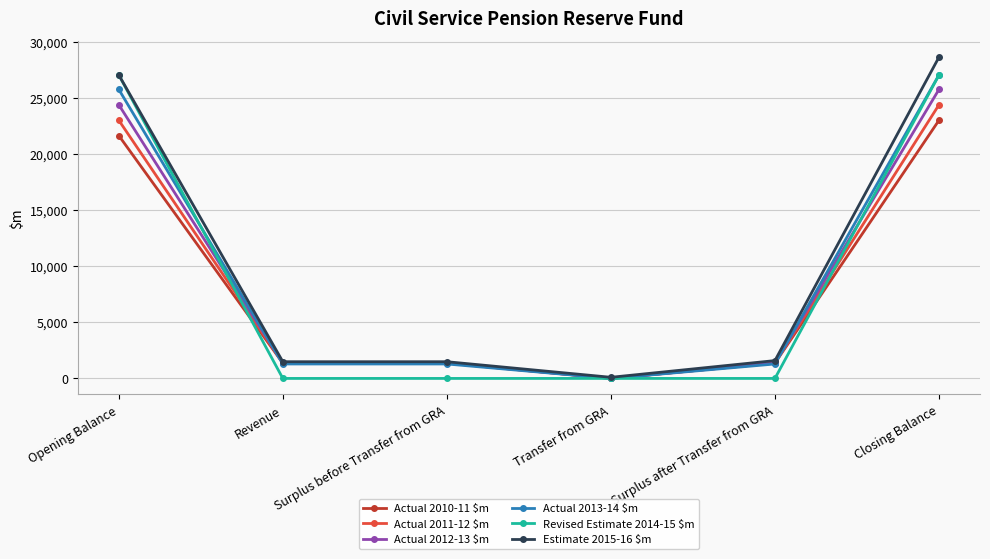

Which series has the largest total across all categories?

Estimate 2015-16 $m